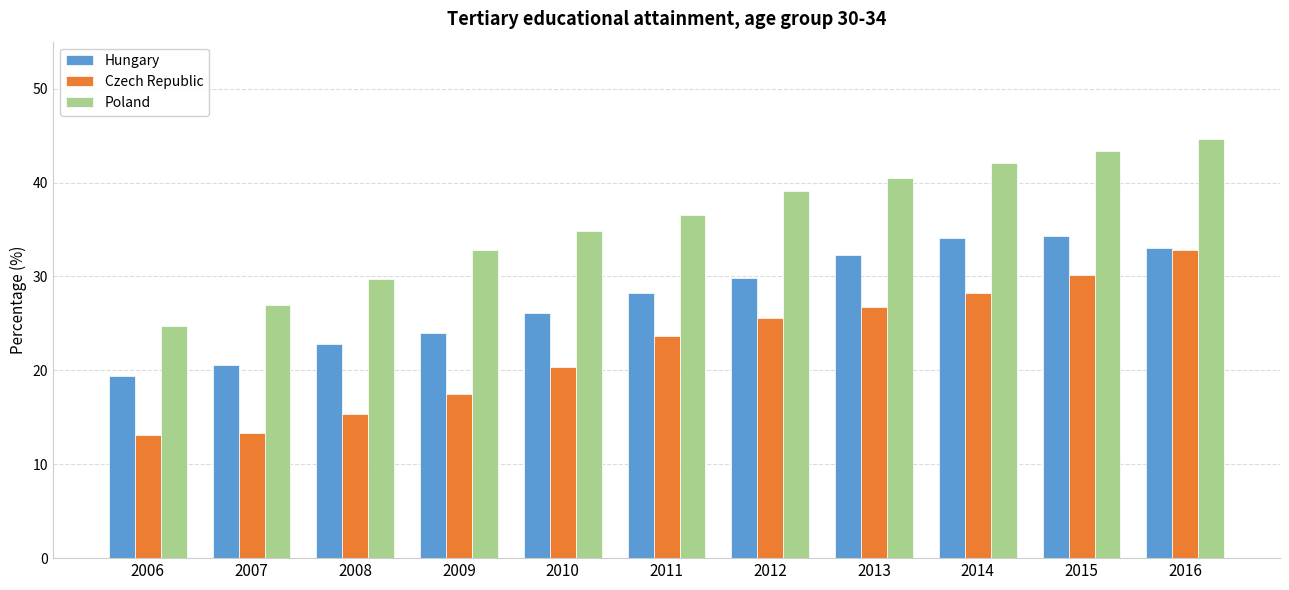

What is the spread (max minus min) of values at 2016?

11.8